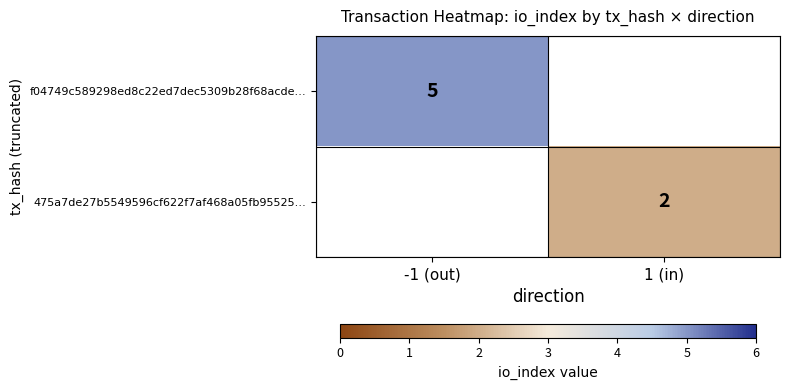

The 475a7de27b5549596cf622f7af468a05fb95525… series shows 2 at 1 (in). True or false?

True